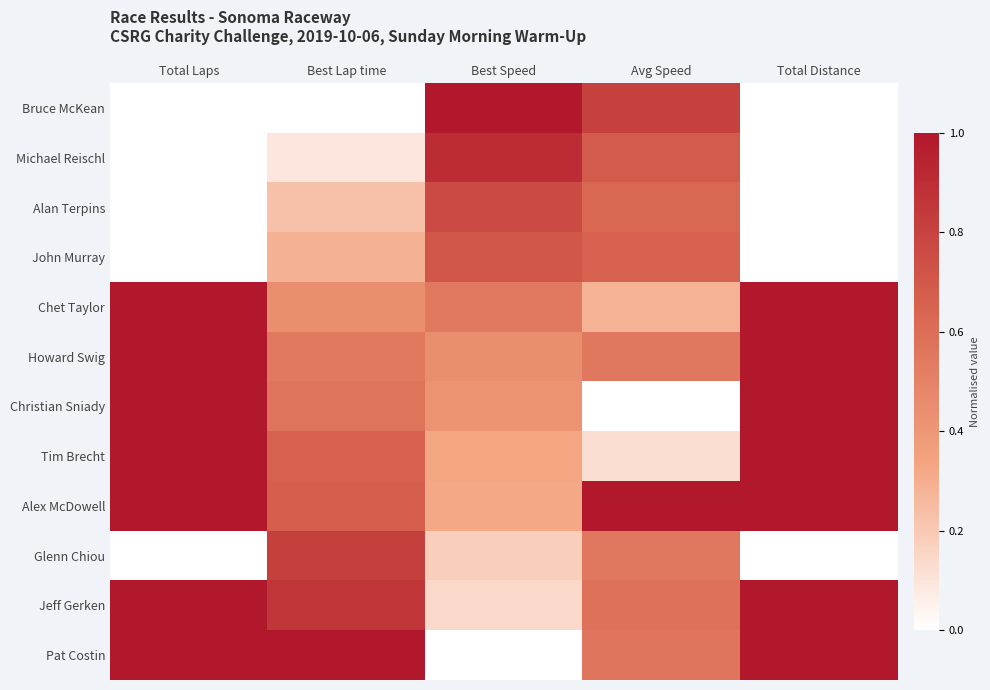

How many data points does each series have?

5